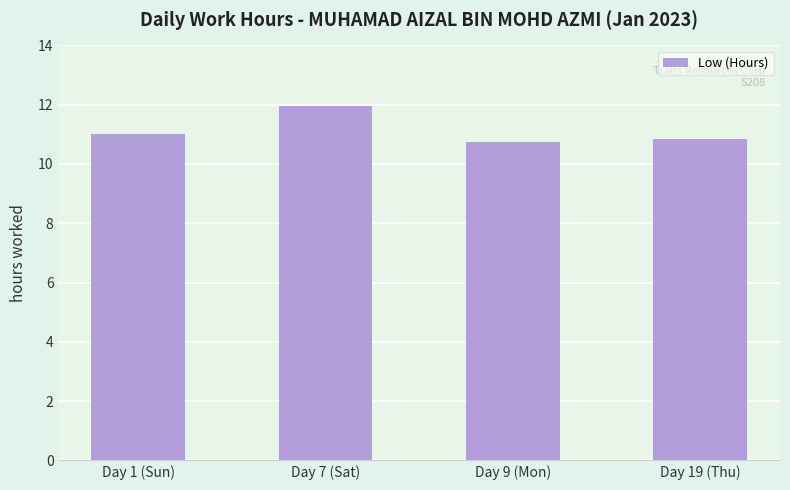

What is the sum of all values?

44.6